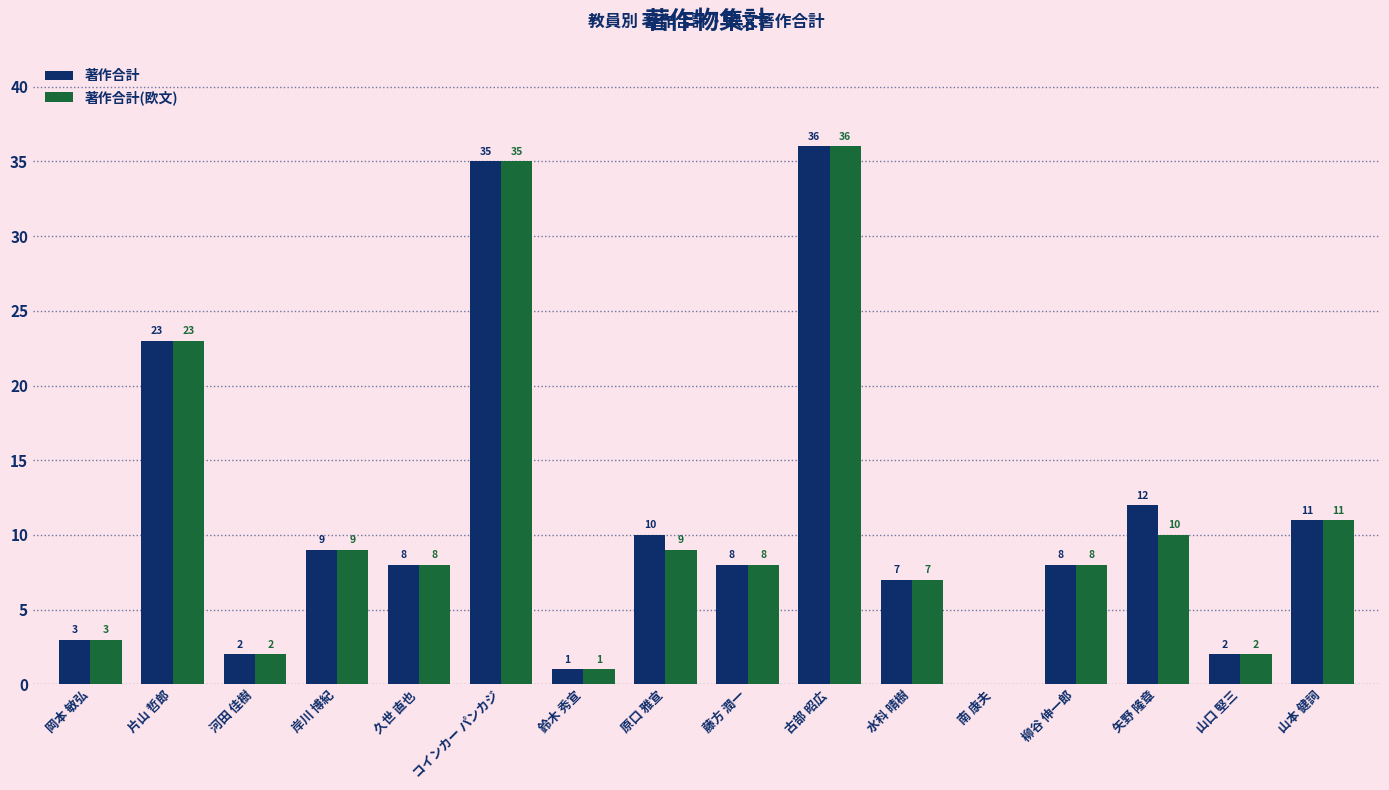

The 著作合計(欧文) series shows 9 at 岸川 博紀. True or false?

True